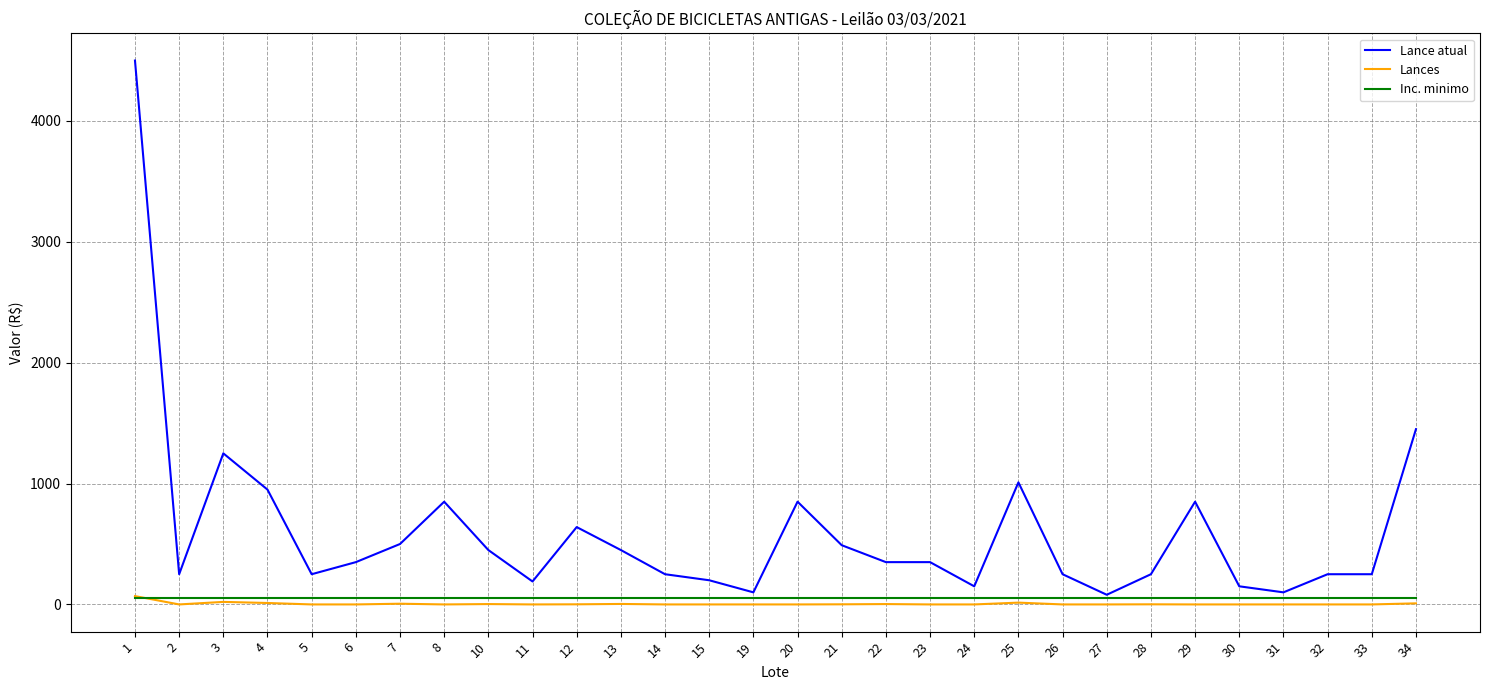

How many series are shown in this chart?

3